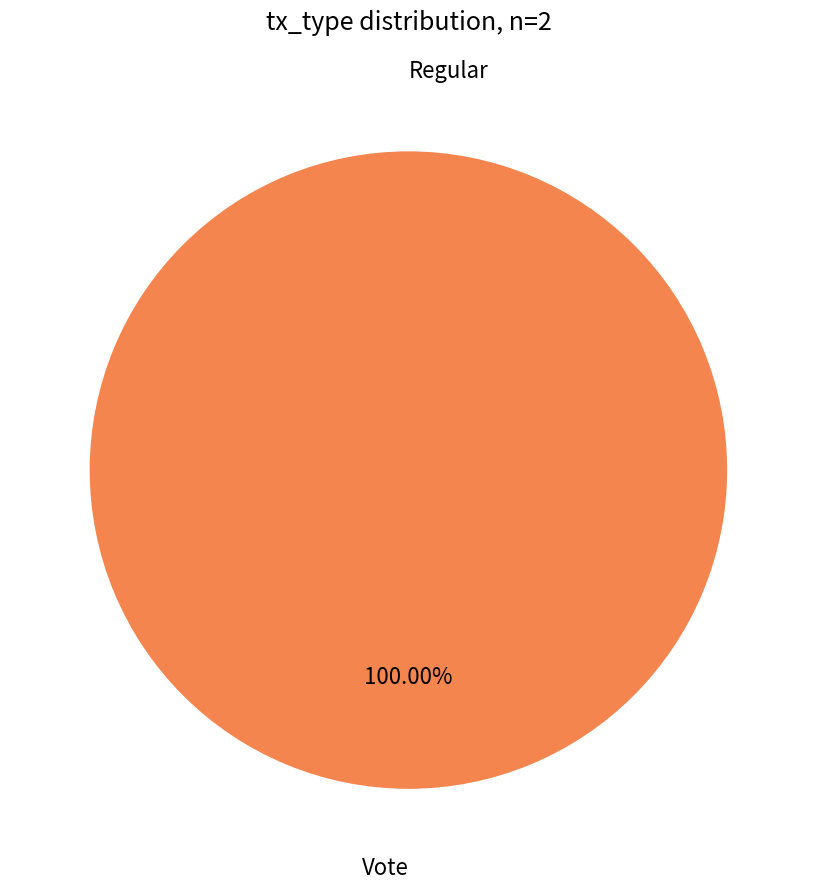

What is the largest slice in the pie chart?

Vote